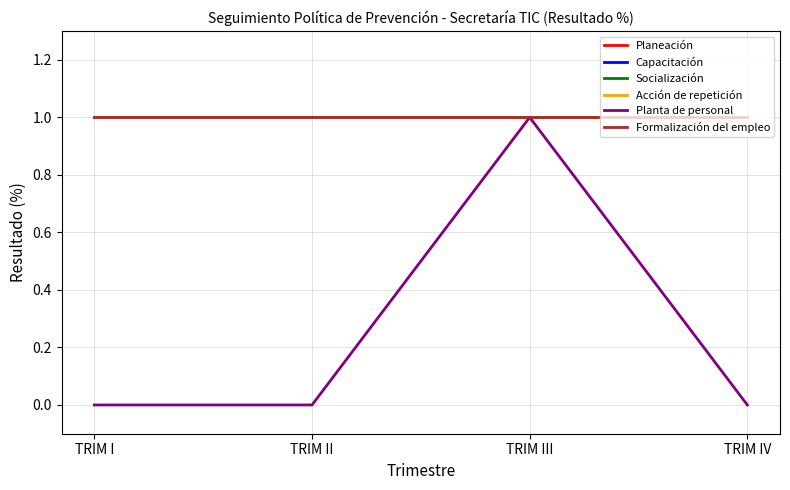

Does the chart display data point markers on the line(s)?

No